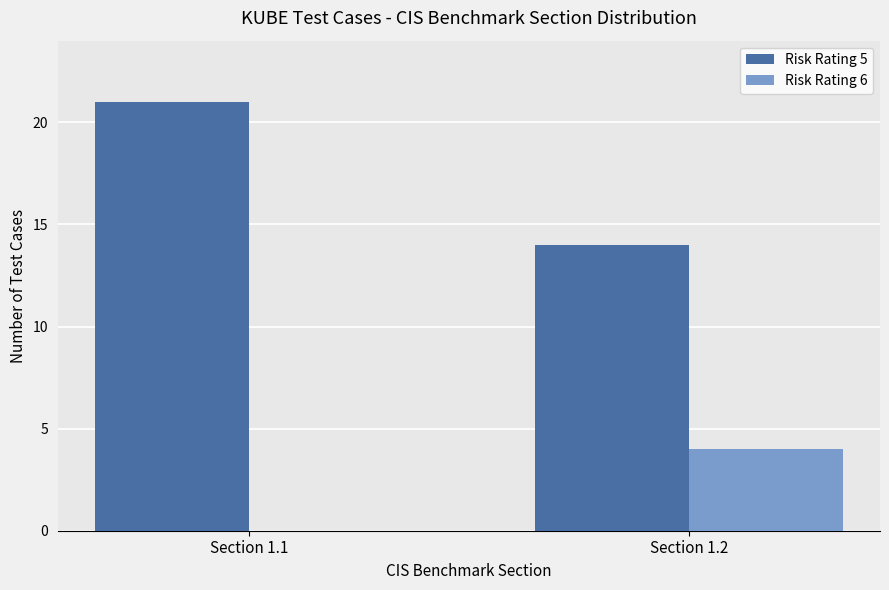

What is the total value across all series at Section 1.1?

21